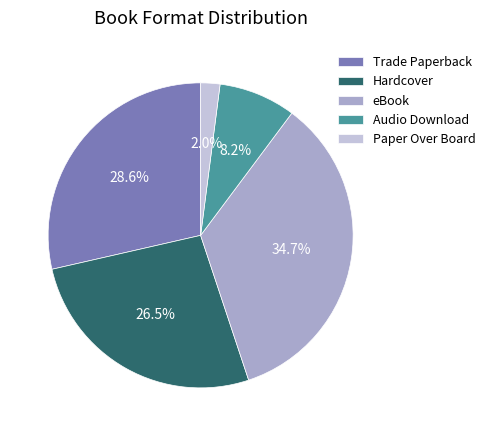

To the nearest percent, what is the difference between the Audio Download and Hardcover slice percentages?

18%